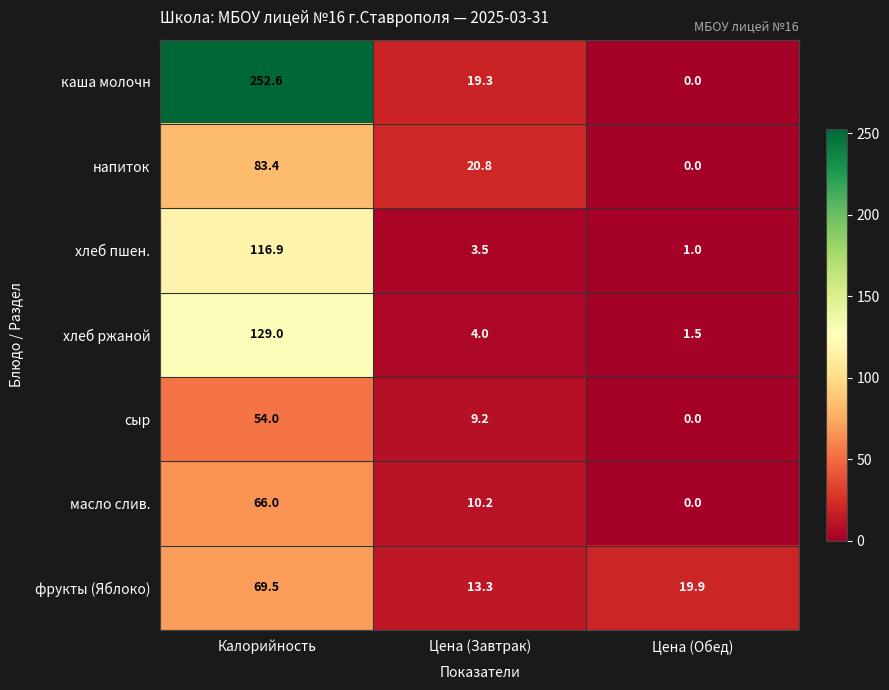

At which category does the chart reach its minimum across all series?

Цена (Обед)